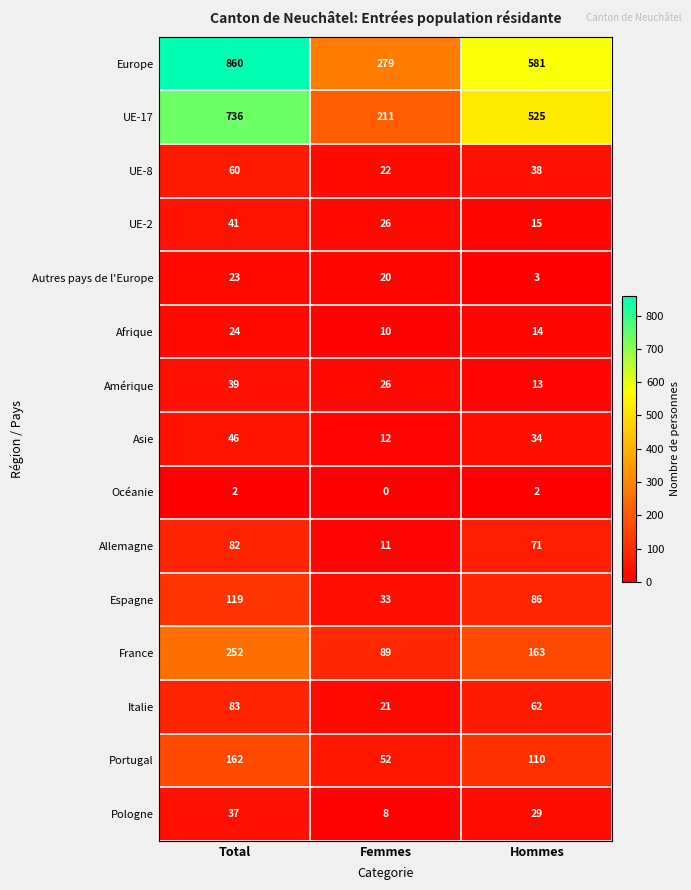

At Hommes, list the series in order from largest to smallest.

Europe, UE-17, France, Portugal, Espagne, Allemagne, Italie, UE-8, Asie, Pologne, UE-2, Afrique, Amérique, Autres pays de l'Europe, Océanie